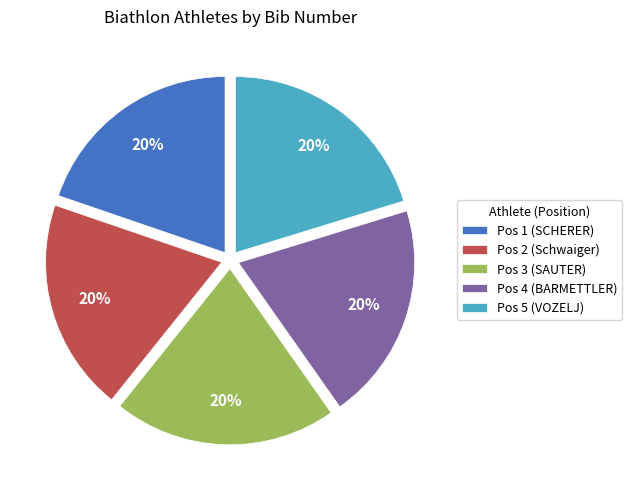

To the nearest percent, what percentage of the pie is Pos 1 (SCHERER)?

20%